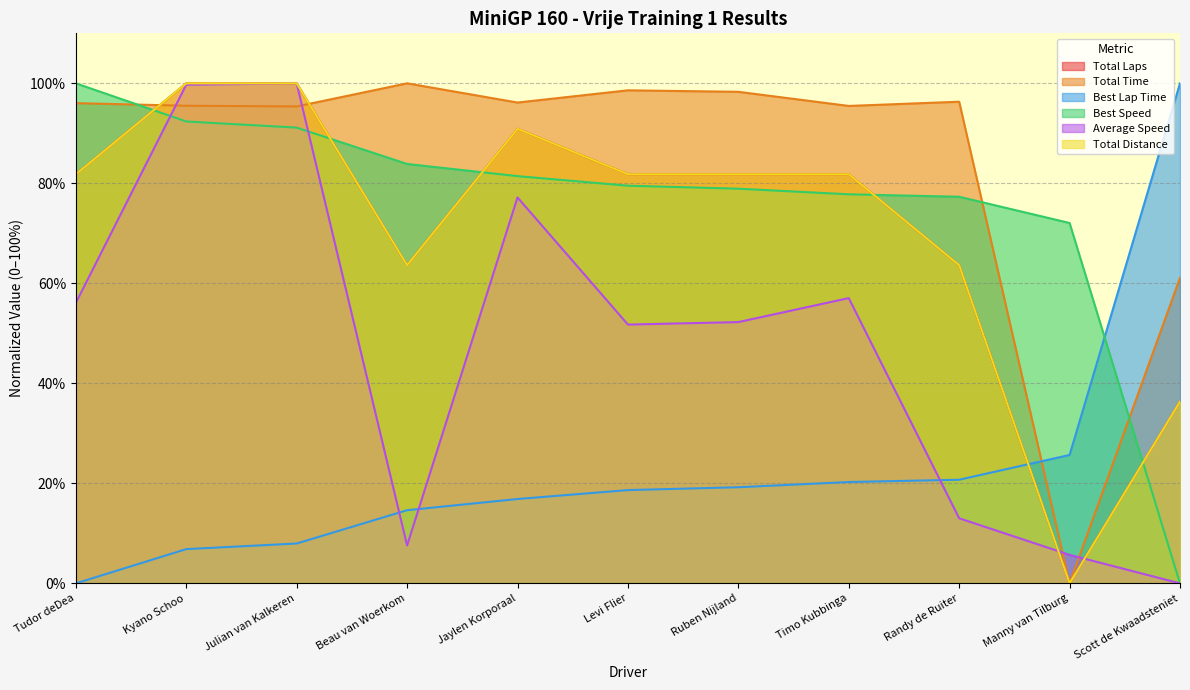

What are all the series names shown in the legend?

Total Laps, Total Time, Best Lap Time, Best Speed, Average Speed, Total Distance